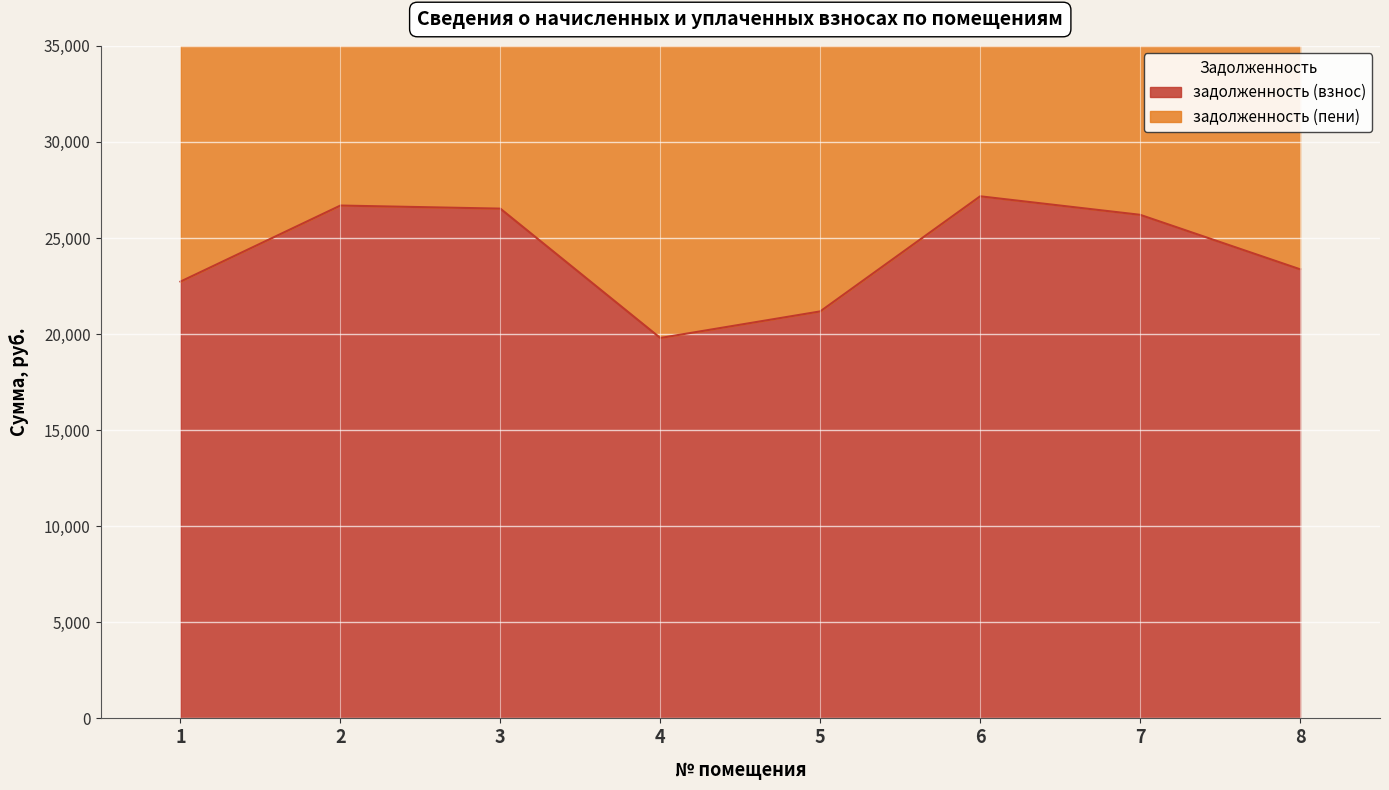

Rank the series at 6 from lowest to highest value.

задолженность (взнос), задолженность (пени)